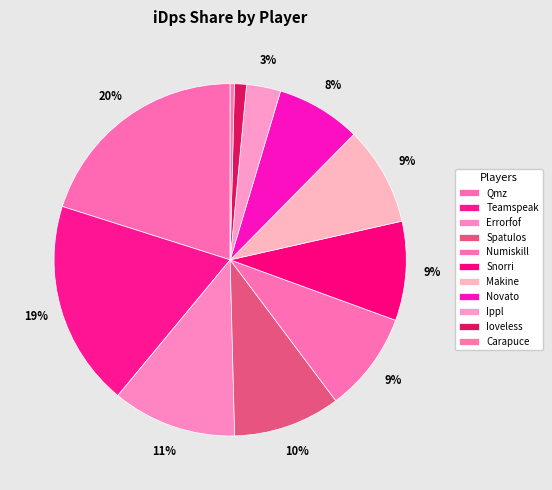

To the nearest percent, what is the difference between the Qmz and Numiskill slice percentages?

11%